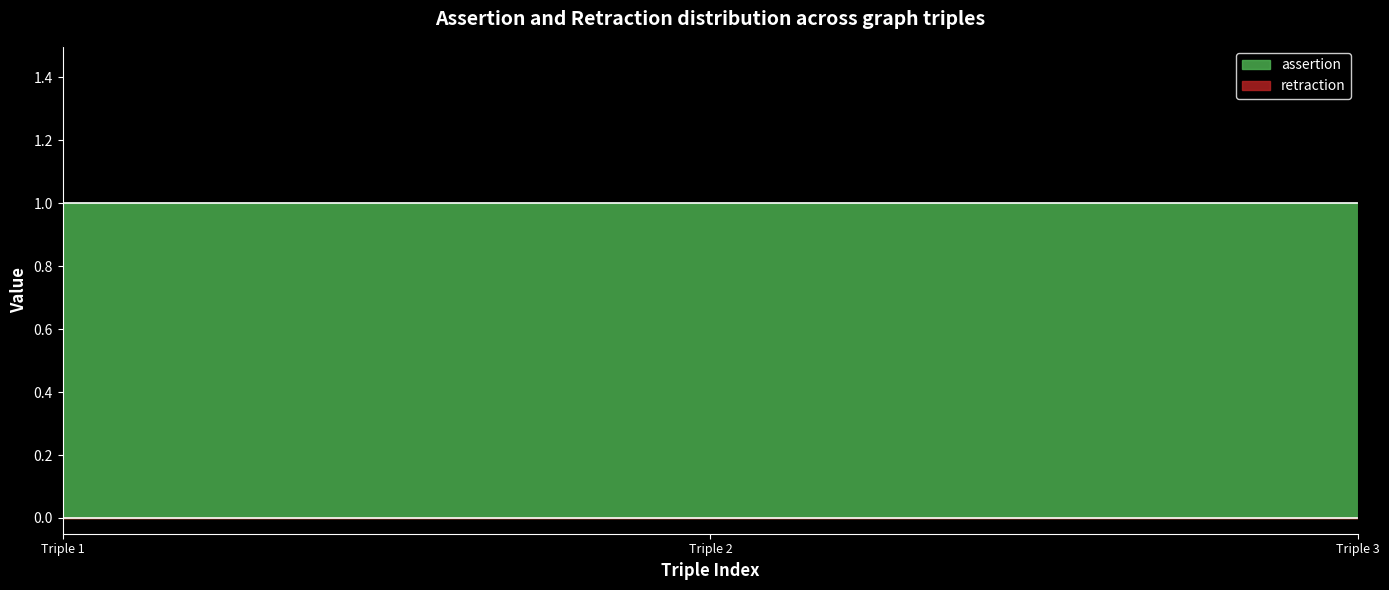

Which series has the largest total across all categories?

assertion